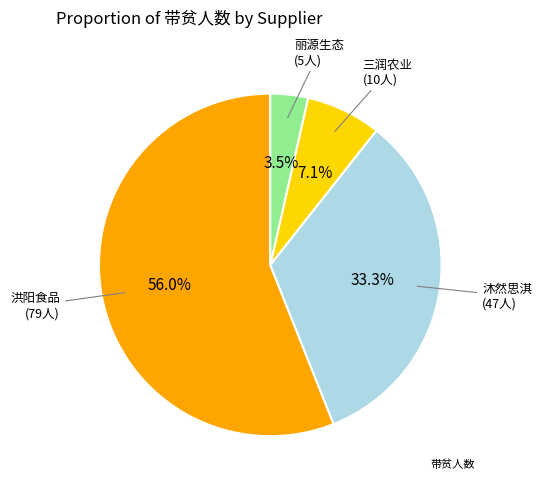

Is there any slice that represents more than half of the pie?

Yes